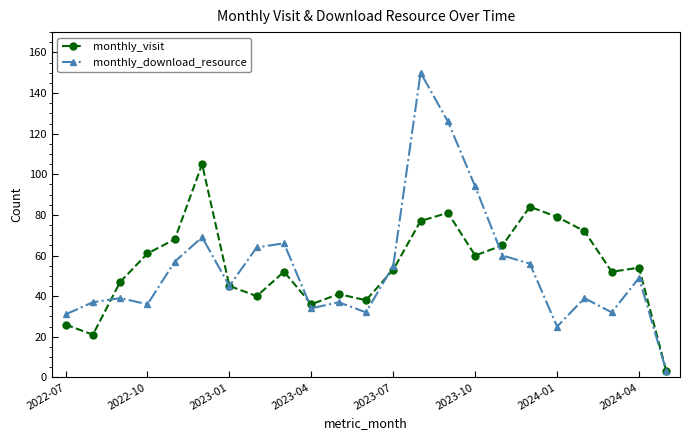

Which series has the widest spread of values?

monthly_download_resource